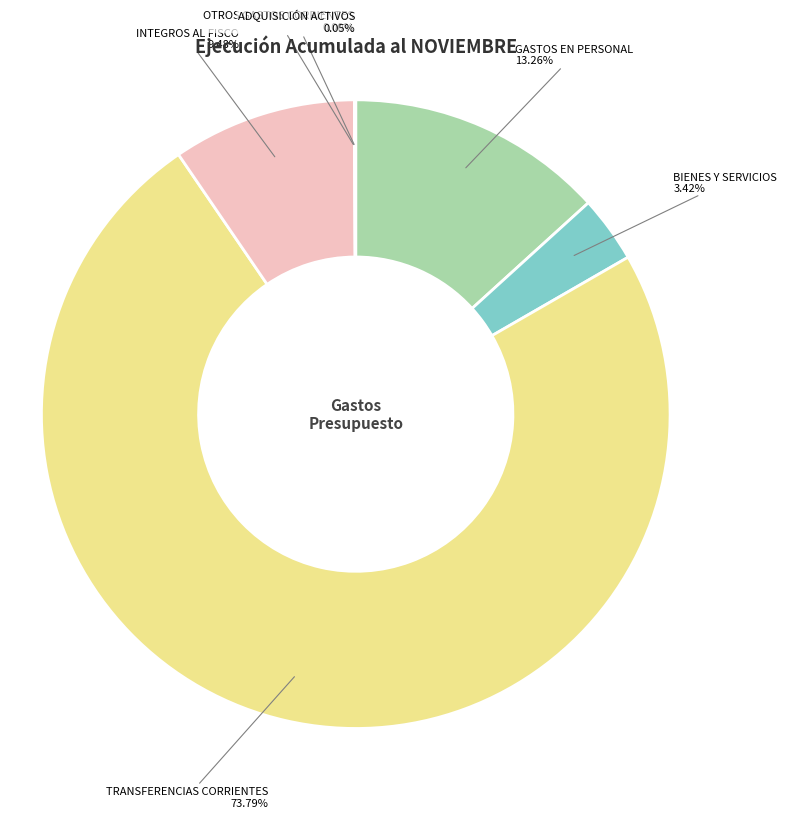

The GASTOS EN PERSONAL slice represents 13% of the pie. True or false?

True